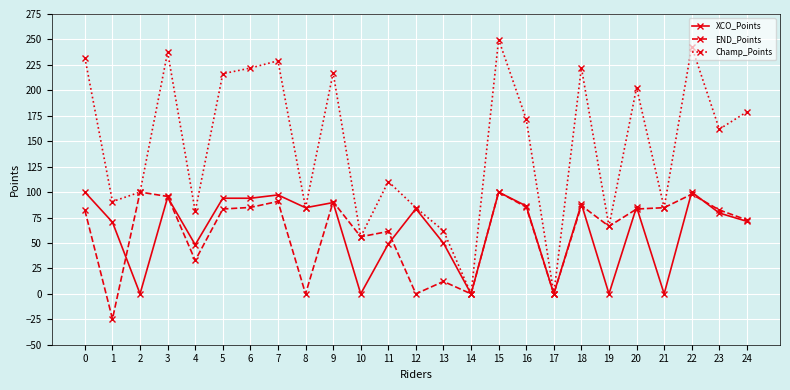

Where is the first local maximum for XCO_Points?

3